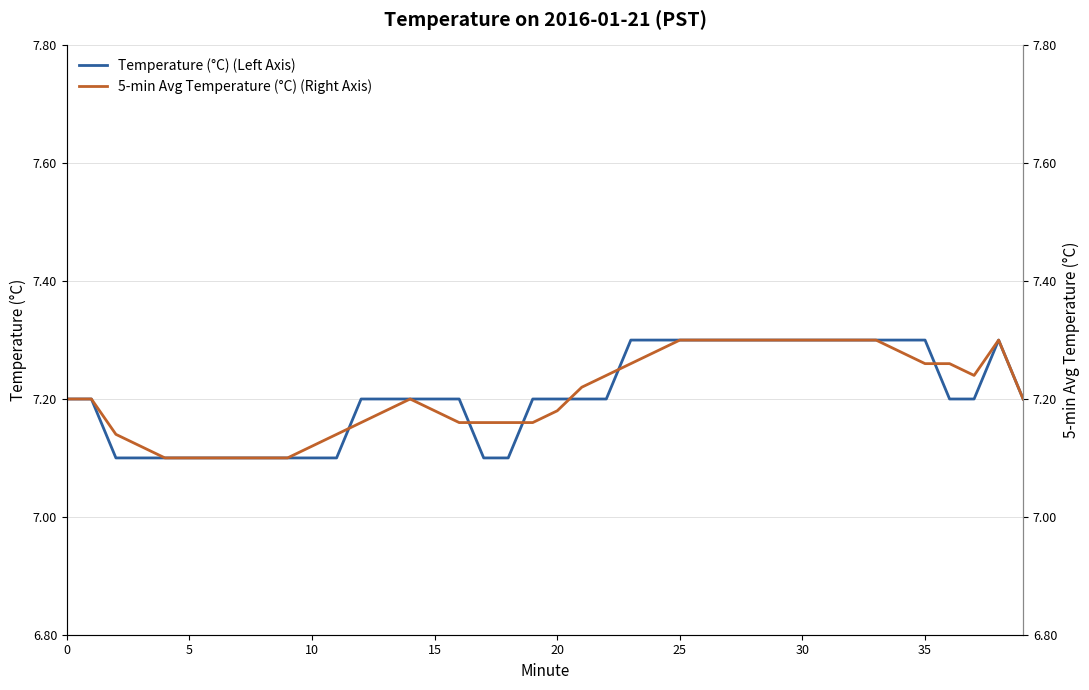

In Temperature (°C) (Left Axis), how many points are higher than both neighbors (excluding endpoints)?

1